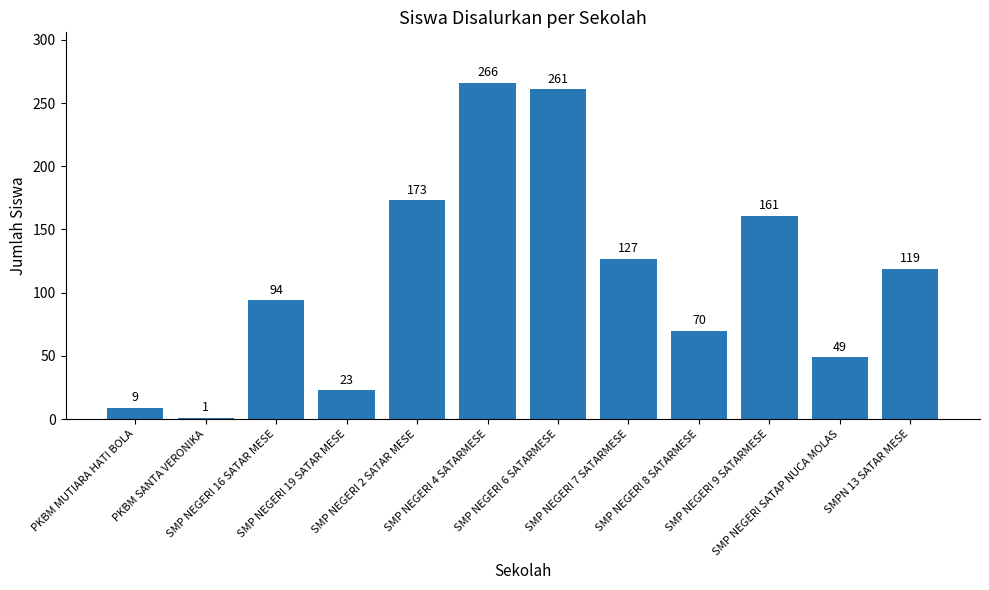

Are the bars horizontal?

No